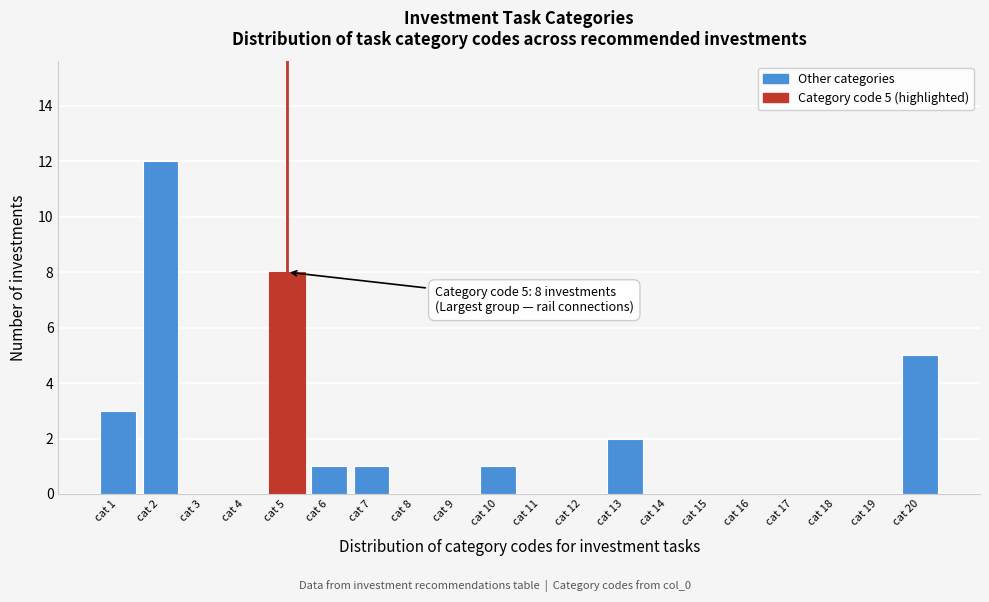

Reading right to left, transcribe all the data shown in this chart.

cat 20=5	cat 19=0	cat 18=0	cat 17=0	cat 16=0	cat 15=0	cat 14=0	cat 13=2	cat 12=0	cat 11=0	cat 10=1	cat 9=0	cat 8=0	cat 7=1	cat 6=1	cat 5=8	cat 4=0	cat 3=0	cat 2=12	cat 1=3